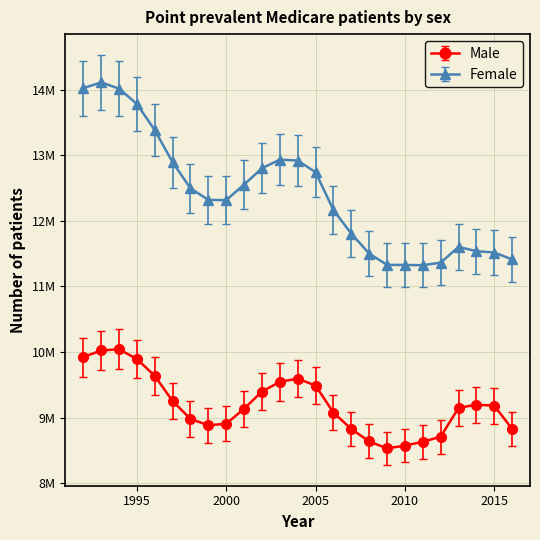

What is the difference between the maximum and second lowest values in the Male series?

1469720